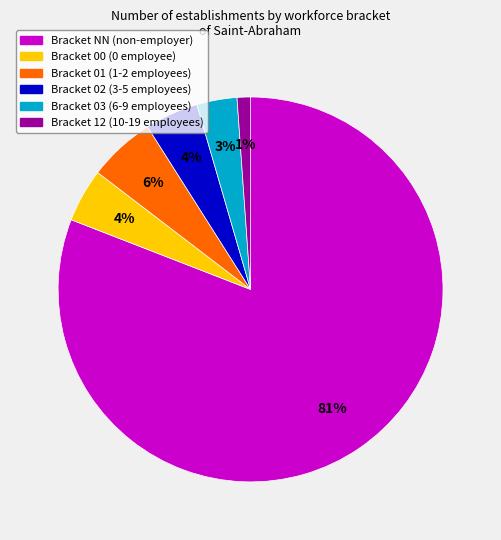

Is there any slice that represents more than half of the pie?

Yes